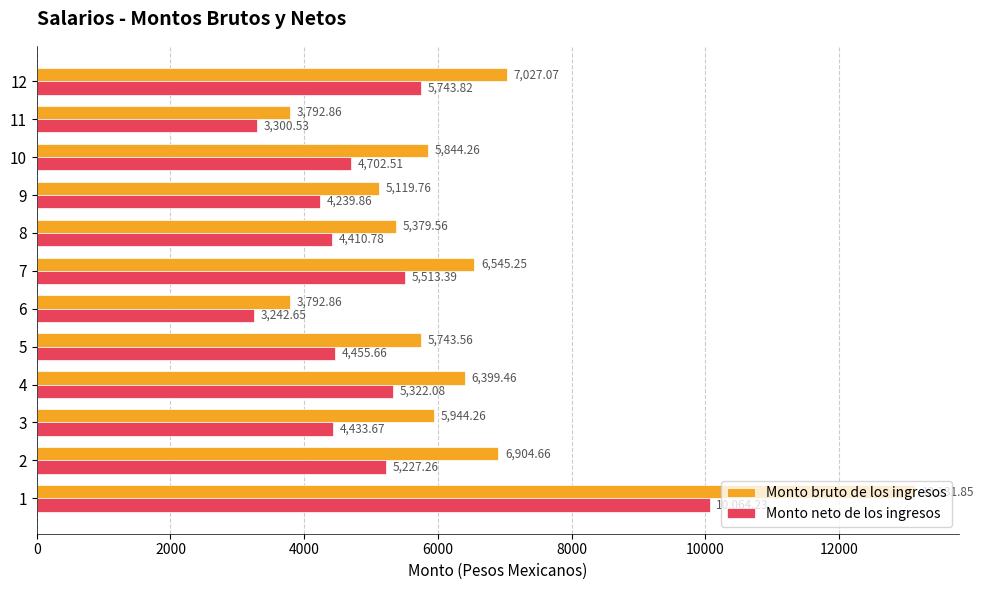

List the series in order of their overall mean, lowest first.

Monto neto de los ingresos, Monto bruto de los ingresos